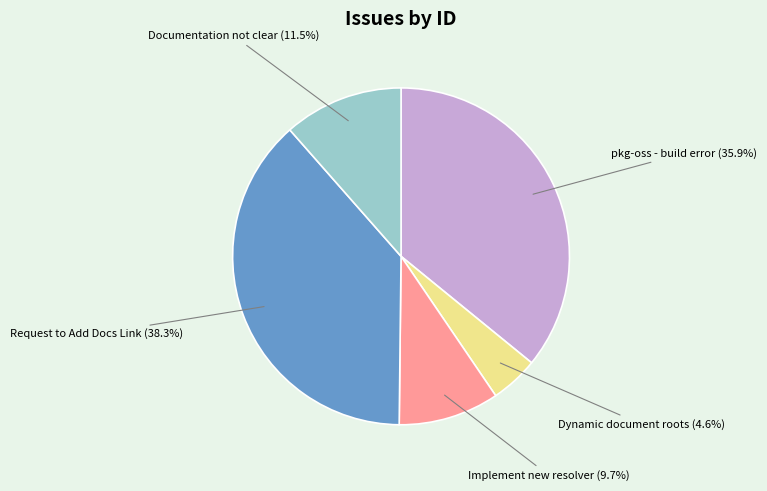

Is it true that Implement new resolver is 3% of the pie?

False